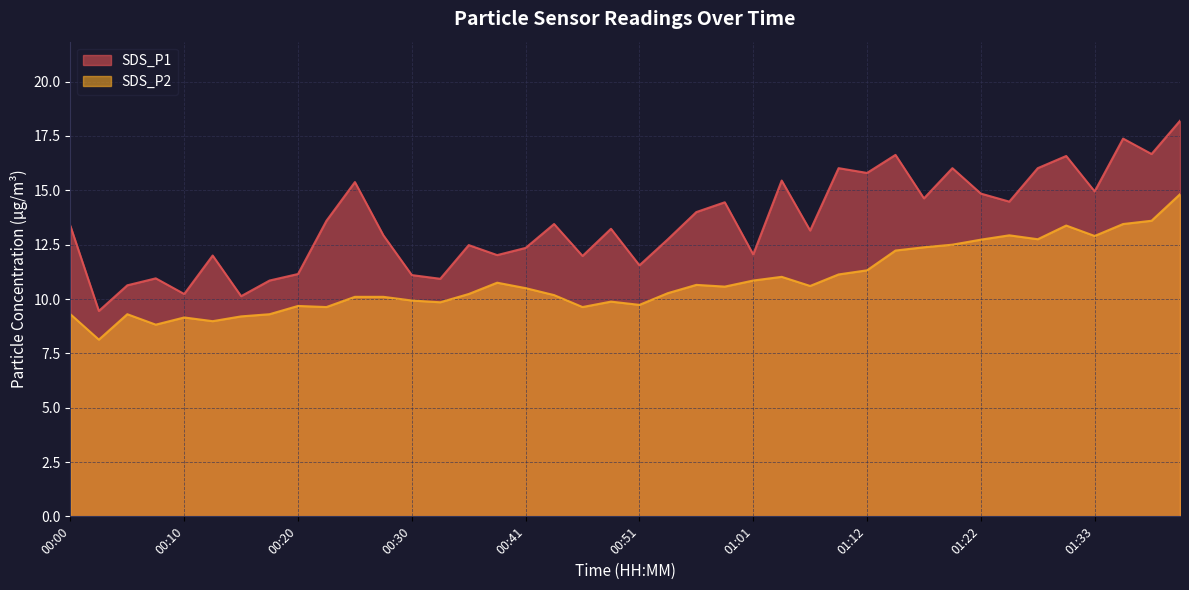

At which label does SDS_P2 reach its peak?

01:41